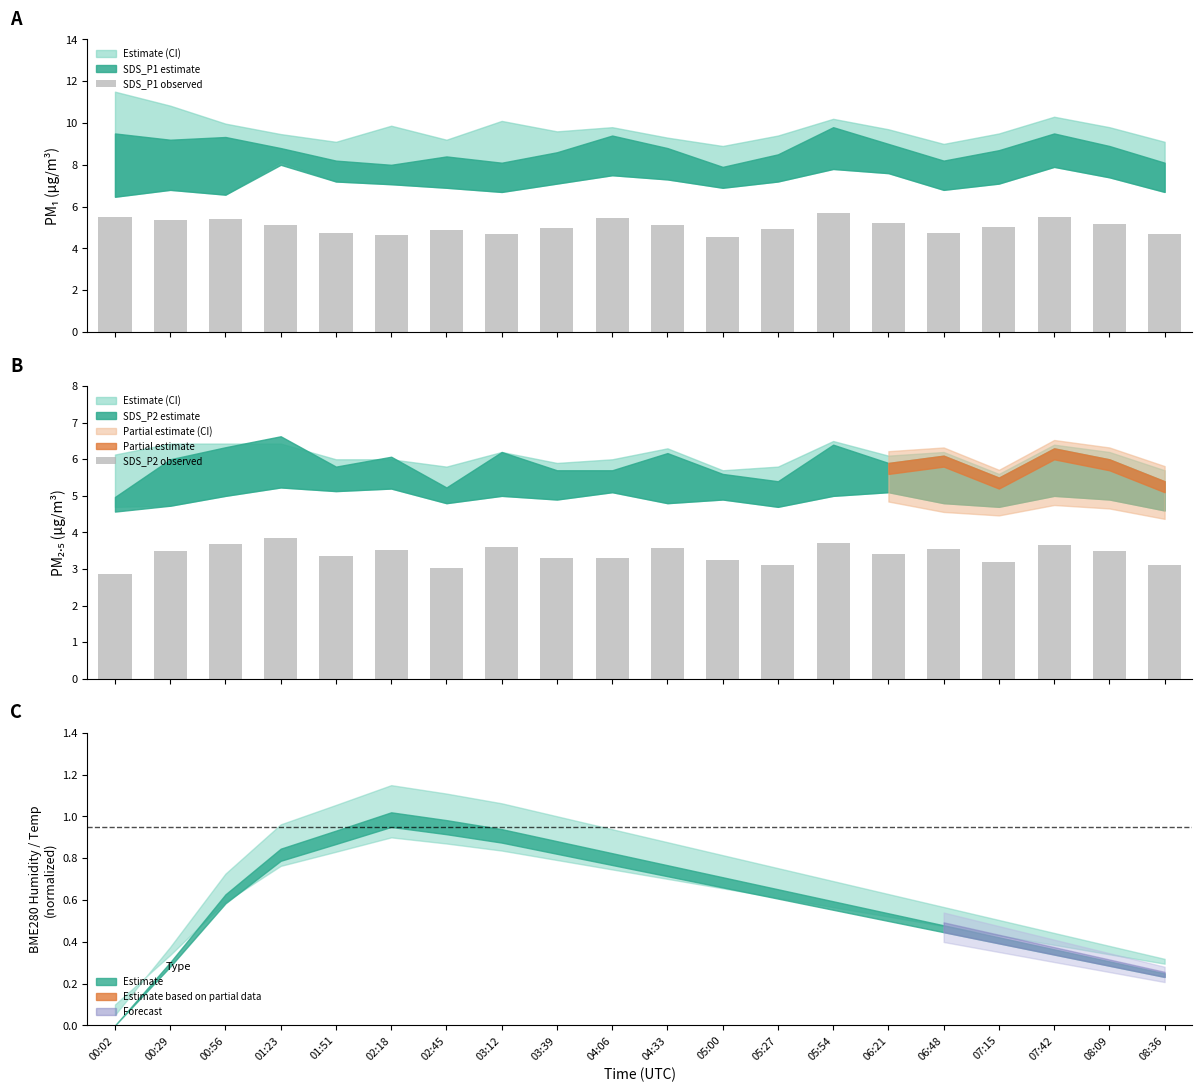

The value of SDS_P1 observed at 03:12 is 4.7. True or false?

True